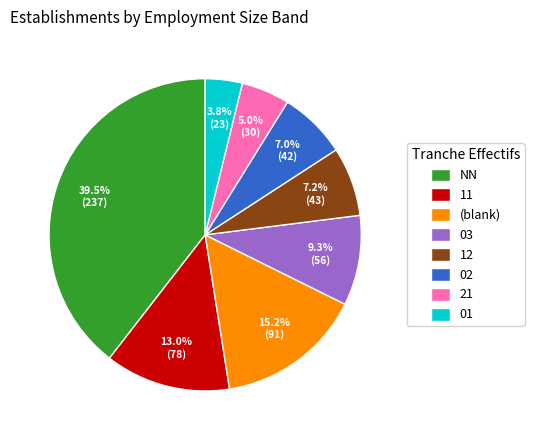

Is there any slice that represents more than half of the pie?

No